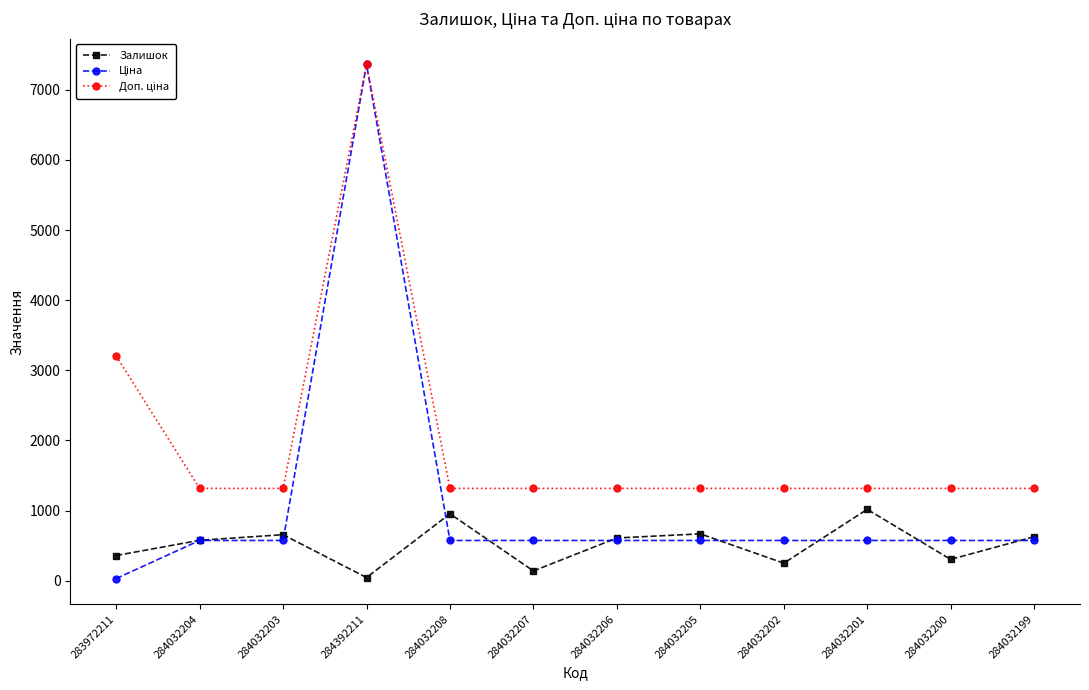

How many interior local peaks does the Залишок series have?

4